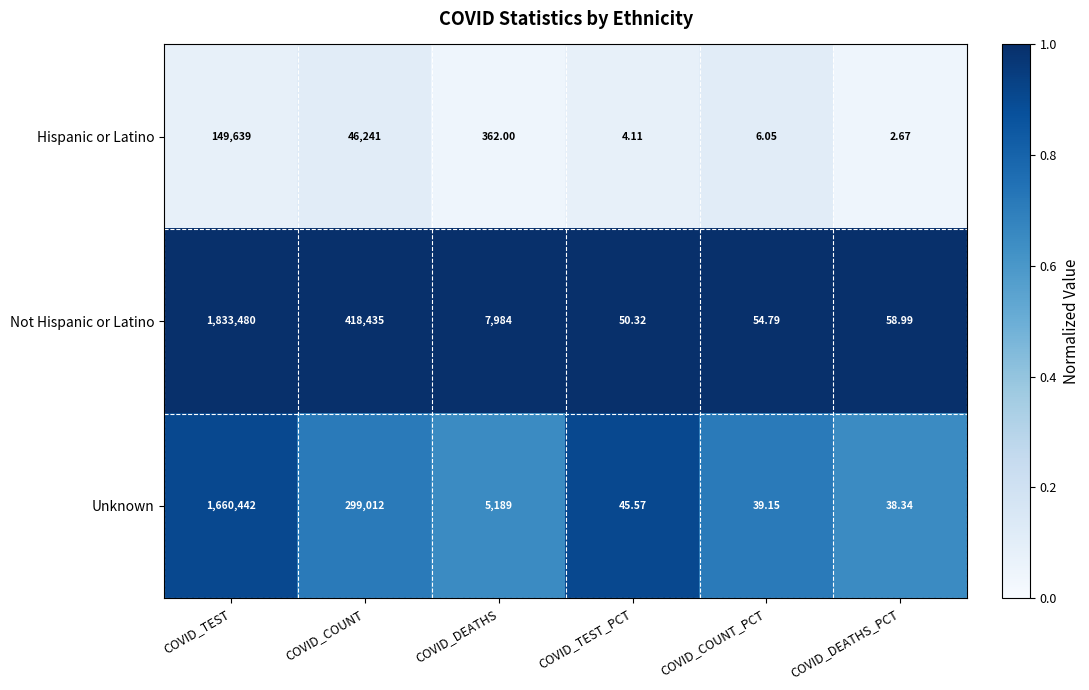

Which label corresponds to the smallest value in the chart?

COVID_DEATHS_PCT